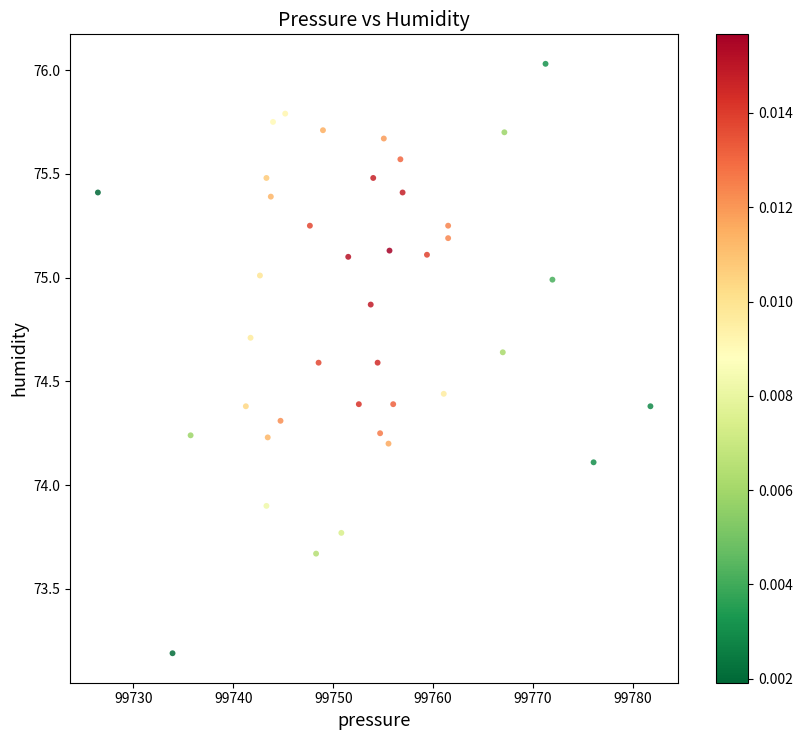

What is the range of X values (max minus min)?

55.3